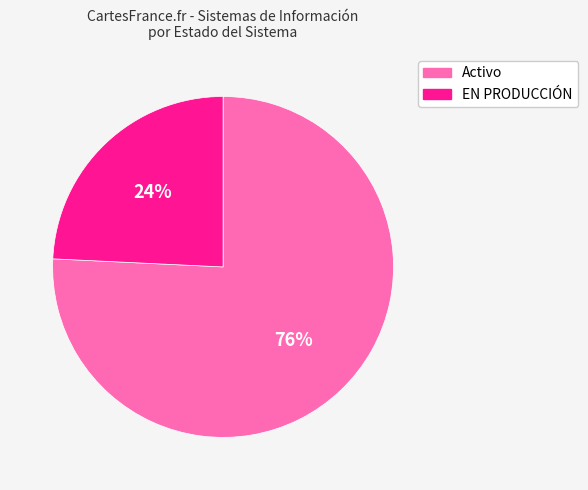

To the nearest percent, what percentage of the pie is Activo?

76%